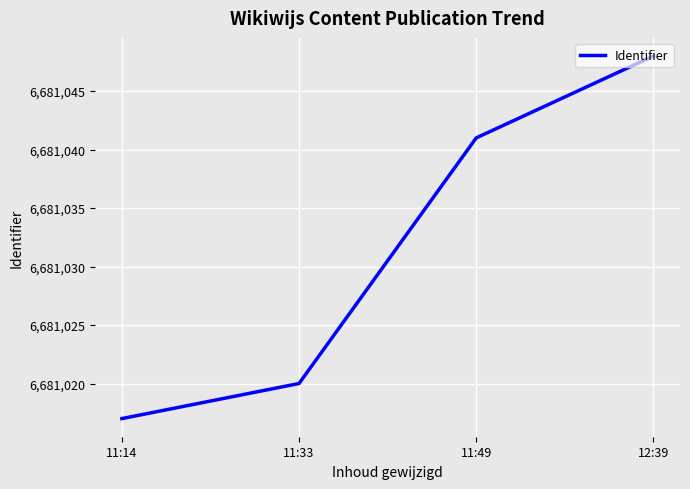

Reading left to right, extract all data points from this chart.

6681017	6681020	6681041	6681048